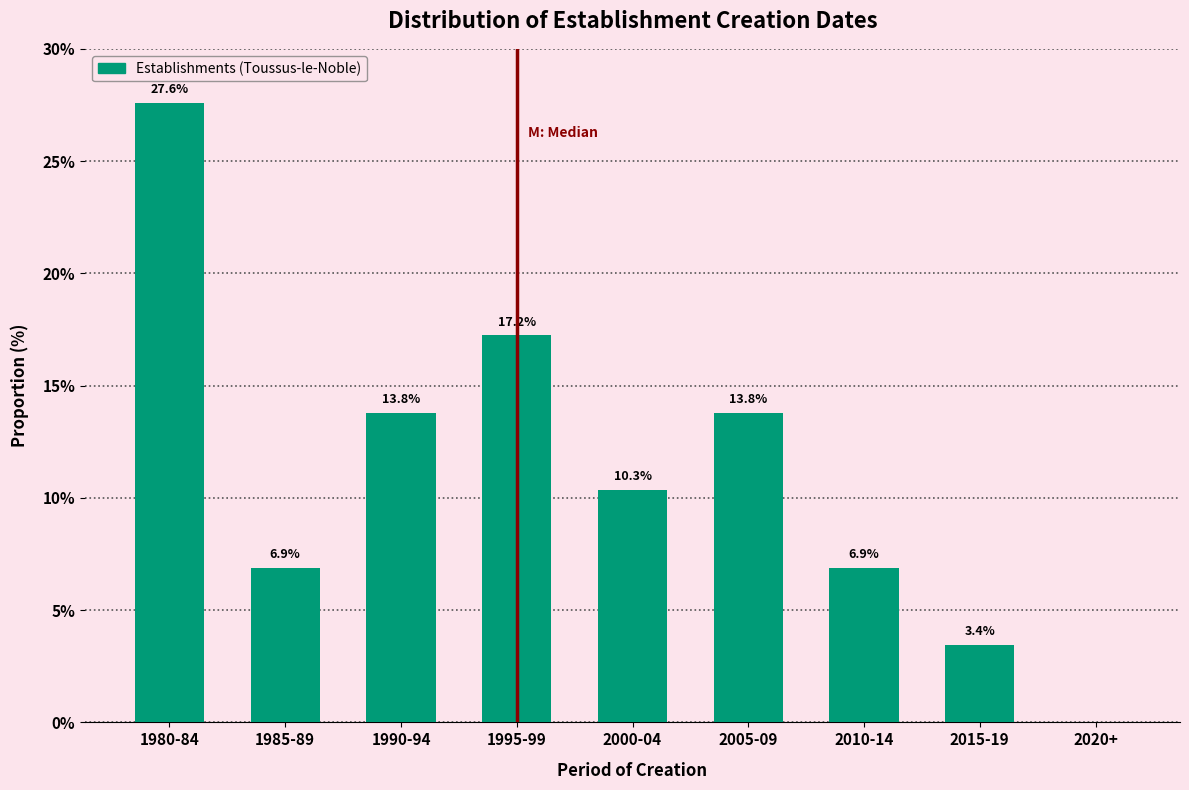

Reading left to right, what are all the values shown in this chart?

1980-84=27.6	1985-89=6.9	1990-94=13.8	1995-99=17.2	2000-04=10.3	2005-09=13.8	2010-14=6.9	2015-19=3.4	2020+=0.0